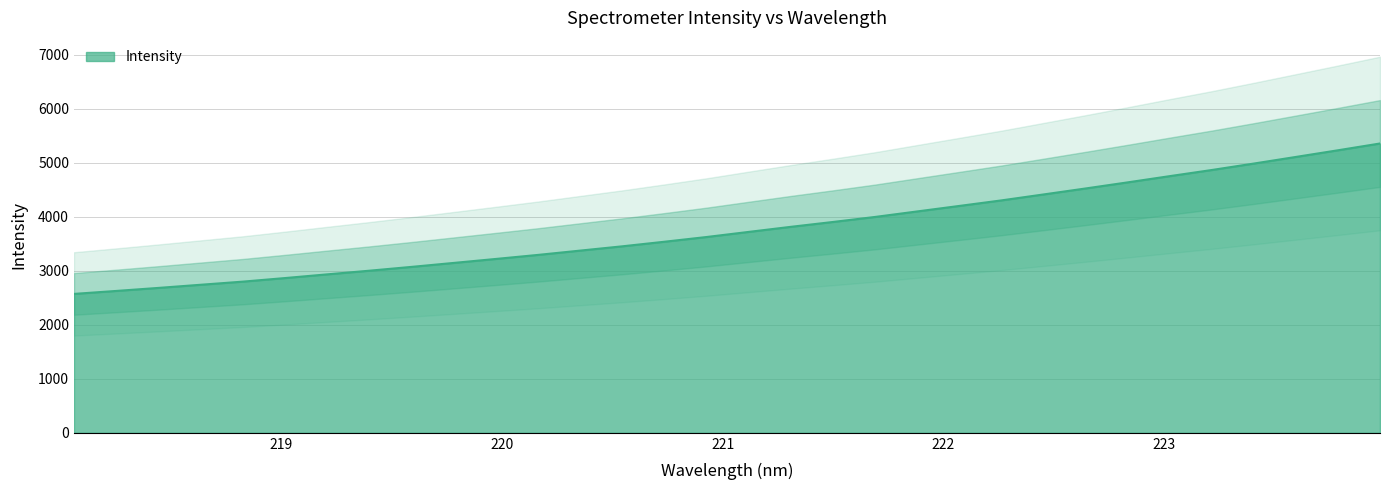

What is the difference between the maximum and minimum values?

2783.4